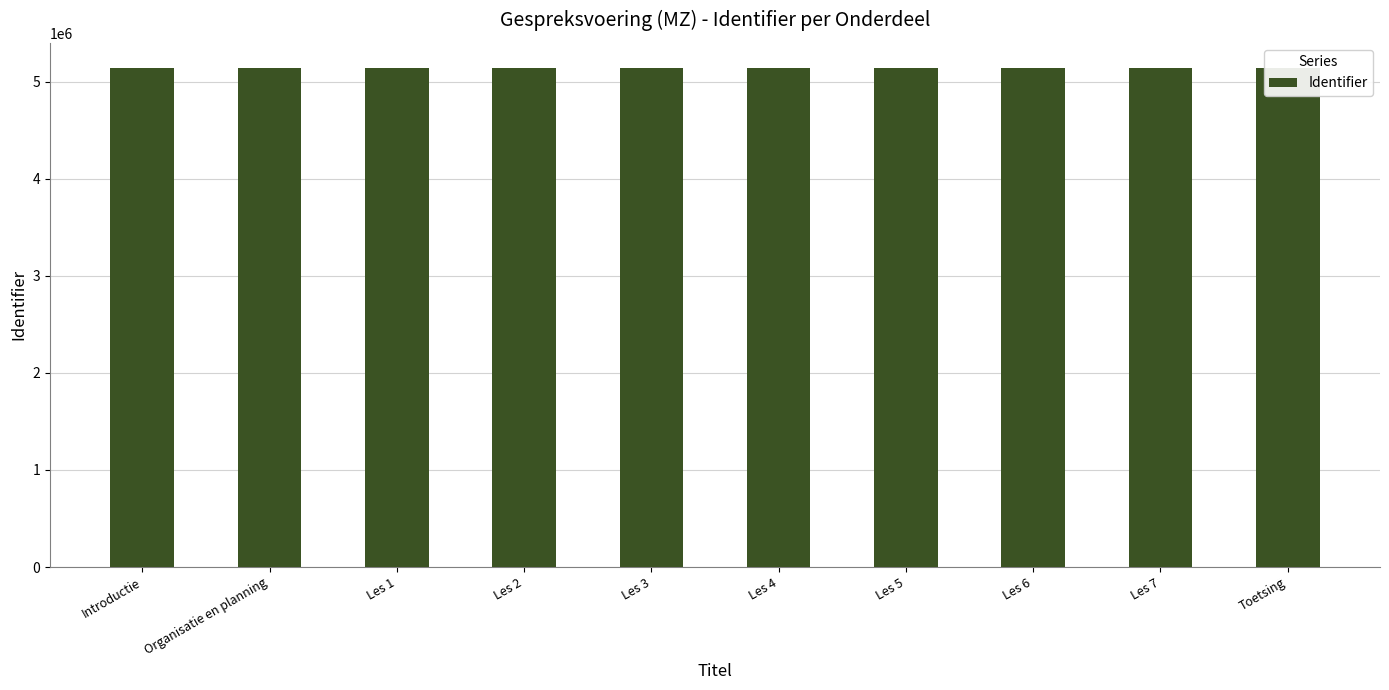

The value at Les 1 is 5144151. True or false?

True